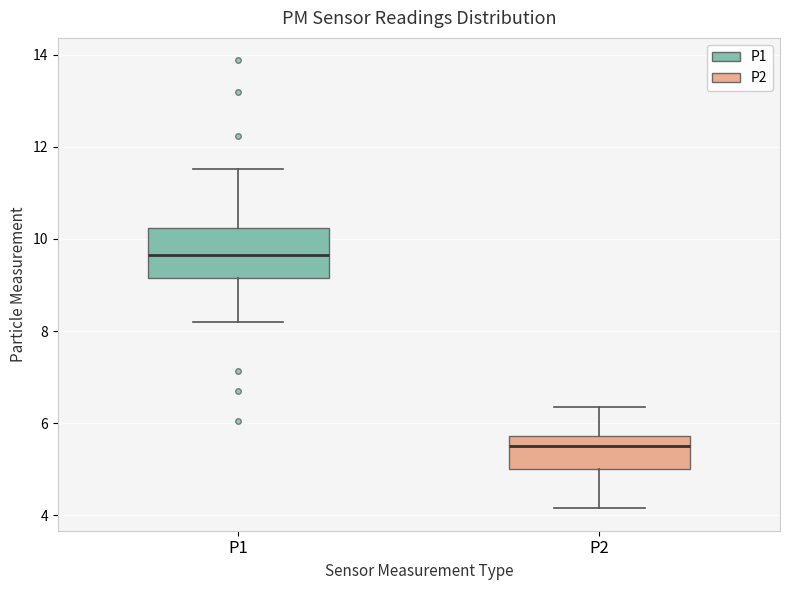

Which box is the tallest, from its lower edge to its upper edge?

P1